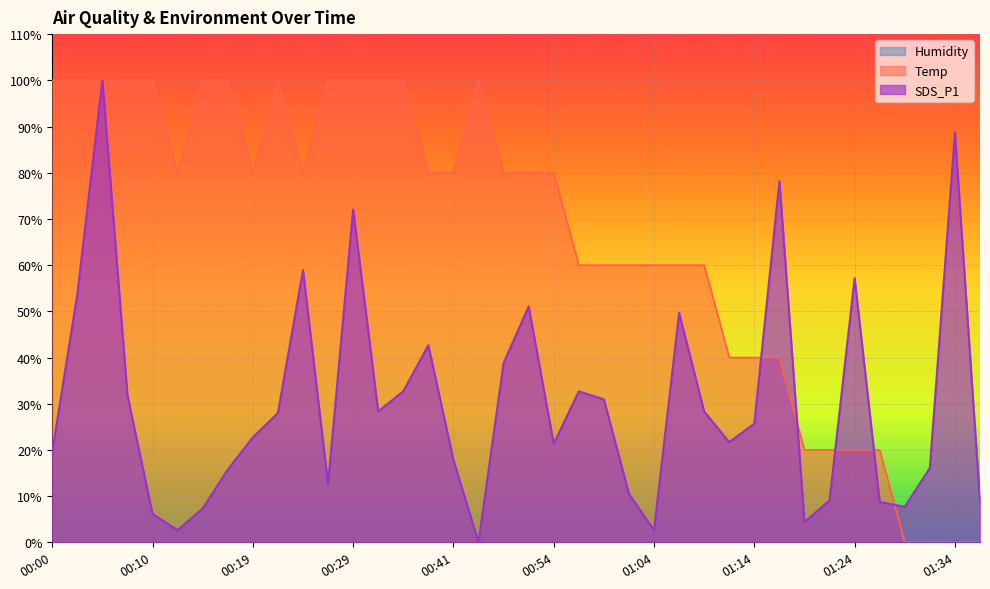

What is the label of the 15th point from the right?

01:01